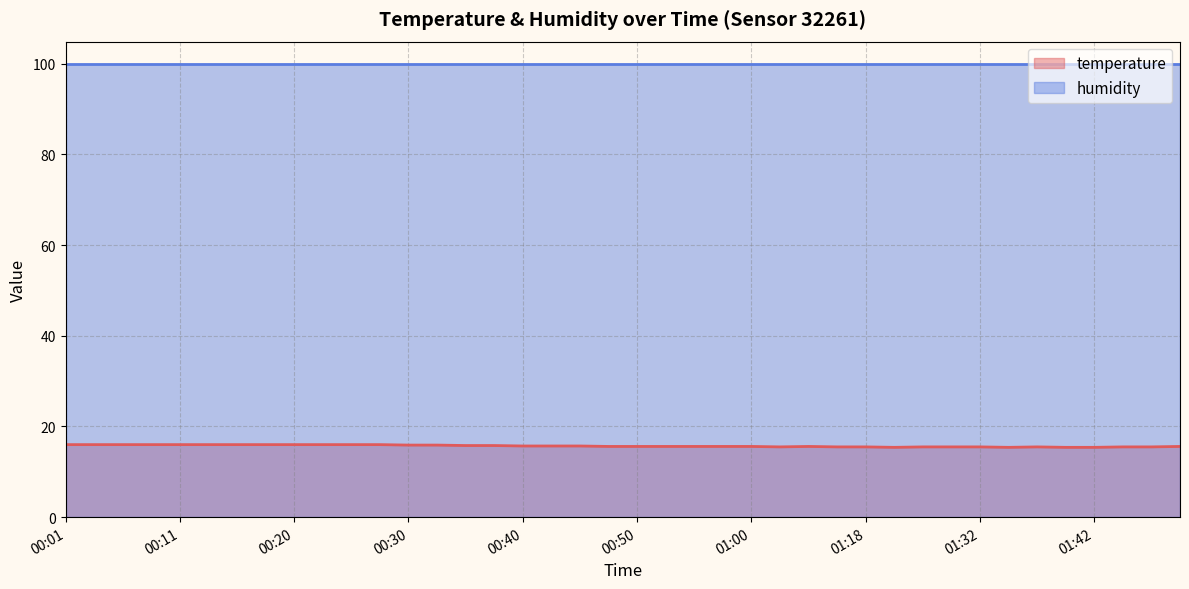

What is the smallest value displayed?

15.4